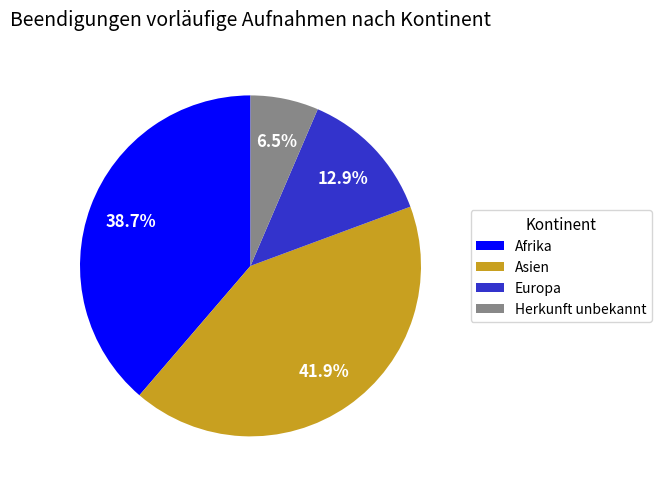

How many segments does this pie chart have?

4